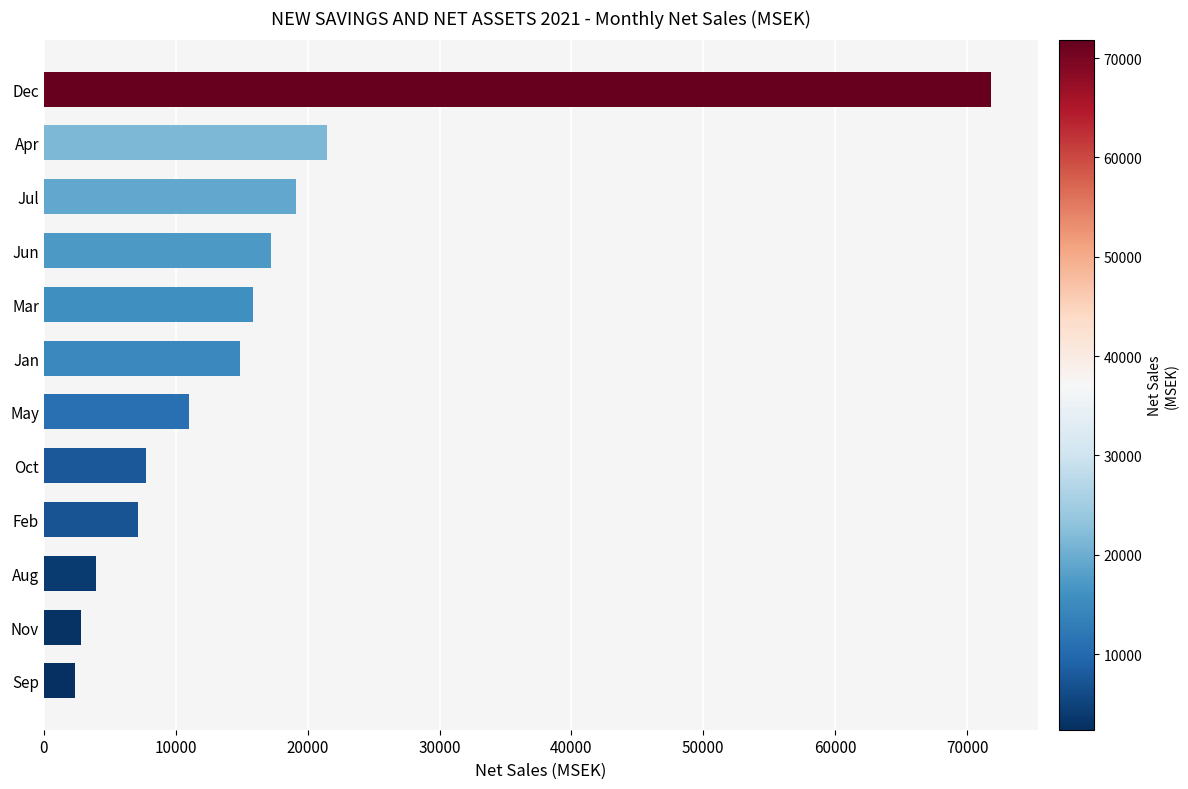

How many bars are there in total?

12